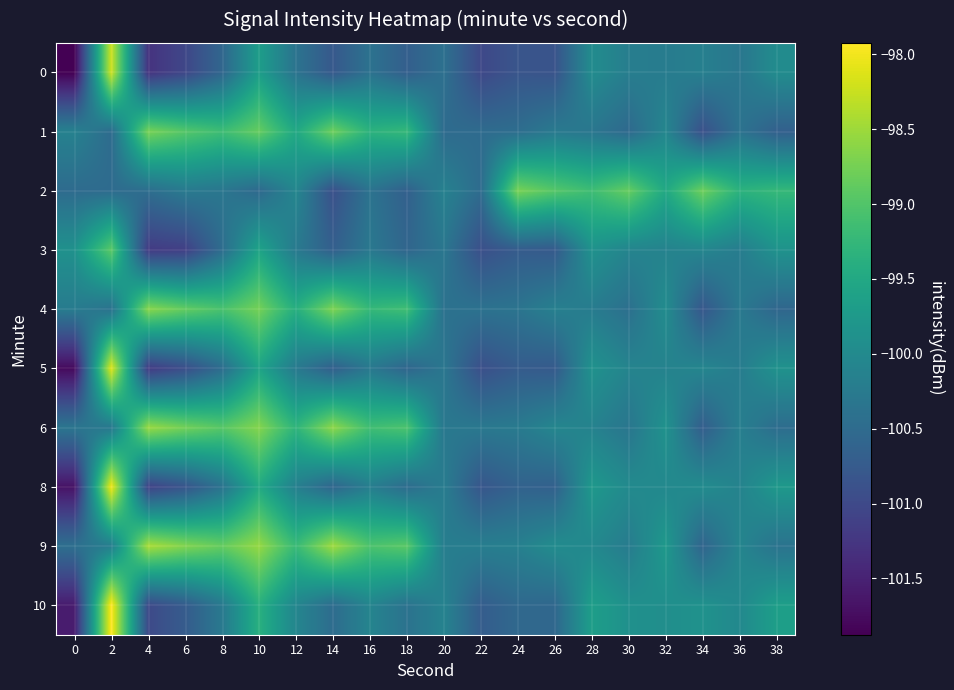

Reading left to right, what are all the values shown in this chart?

0: 0=-101.9	2=-98.2	4=-101.3	6=-101.0	8=-100.6	10=-99.7	12=-100.4	14=-100.8	16=-100.4	18=-100.7	20=-100.4	22=-101.0	24=-100.8	26=-100.9	28=-100.0	30=-100.2	32=-100.2	34=-100.2	36=-100.3	38=-100.0
1: 0=-100.1	2=-100.5	4=-98.7	6=-99.0	8=-99.2	10=-98.9	12=-99.5	14=-98.8	16=-99.3	18=-99.2	20=-100.5	22=-100.5	24=-100.5	26=-100.3	28=-100.3	30=-100.5	32=-100.1	34=-100.9	36=-100.4	38=-100.7
2: 0=-100.5	2=-100.5	4=-100.5	6=-100.3	8=-100.3	10=-100.5	12=-100.1	14=-100.9	16=-100.4	18=-100.7	20=-100.1	22=-100.5	24=-98.7	26=-99.0	28=-99.2	30=-98.9	32=-99.5	34=-98.8	36=-99.3	38=-99.2
3: 0=-99.9	2=-98.9	4=-101.2	6=-101.1	8=-100.5	10=-99.6	12=-100.3	14=-100.7	16=-100.3	18=-100.6	20=-100.3	22=-100.9	24=-100.7	26=-100.8	28=-99.9	30=-100.1	32=-100.1	34=-100.1	36=-100.2	38=-99.9
4: 0=-100.2	2=-100.4	4=-98.6	6=-98.9	8=-99.1	10=-98.8	12=-99.4	14=-98.7	16=-99.2	18=-99.1	20=-100.4	22=-100.4	24=-100.4	26=-100.2	28=-100.2	30=-100.4	32=-100.0	34=-100.8	36=-100.3	38=-100.6
5: 0=-101.8	2=-98.1	4=-101.2	6=-100.9	8=-100.5	10=-99.6	12=-100.3	14=-100.7	16=-100.3	18=-100.6	20=-100.3	22=-100.9	24=-100.7	26=-100.8	28=-99.9	30=-100.1	32=-100.1	34=-100.1	36=-100.2	38=-99.9
6: 0=-100.3	2=-100.3	4=-98.5	6=-98.8	8=-99.0	10=-98.7	12=-99.3	14=-98.6	16=-99.1	18=-99.0	20=-100.3	22=-100.3	24=-100.3	26=-100.1	28=-100.1	30=-100.3	32=-99.9	34=-100.7	36=-100.2	38=-100.5
8: 0=-101.7	2=-98.0	4=-101.1	6=-100.8	8=-100.4	10=-99.5	12=-100.2	14=-100.6	16=-100.2	18=-100.5	20=-100.2	22=-100.8	24=-100.6	26=-100.7	28=-99.8	30=-100.0	32=-100.0	34=-100.0	36=-100.1	38=-99.8
9: 0=-100.4	2=-100.2	4=-98.4	6=-98.7	8=-98.9	10=-98.6	12=-99.2	14=-98.5	16=-99.0	18=-98.9	20=-100.2	22=-100.2	24=-100.2	26=-100.0	28=-100.0	30=-100.2	32=-99.8	34=-100.6	36=-100.1	38=-100.4
10: 0=-101.6	2=-97.9	4=-101.0	6=-100.7	8=-100.3	10=-99.4	12=-100.1	14=-100.5	16=-100.1	18=-100.4	20=-100.1	22=-100.7	24=-100.5	26=-100.6	28=-99.7	30=-99.9	32=-99.9	34=-99.9	36=-100.0	38=-99.7